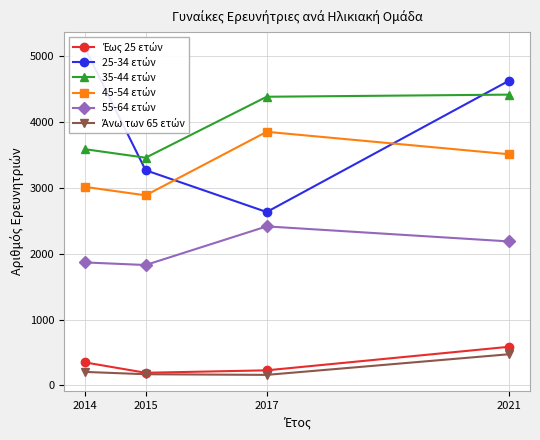

What are all the series names shown in the legend?

Έως 25 ετών, 25-34 ετών, 35-44 ετών, 45-54 ετών, 55-64 ετών, Άνω των 65 ετών